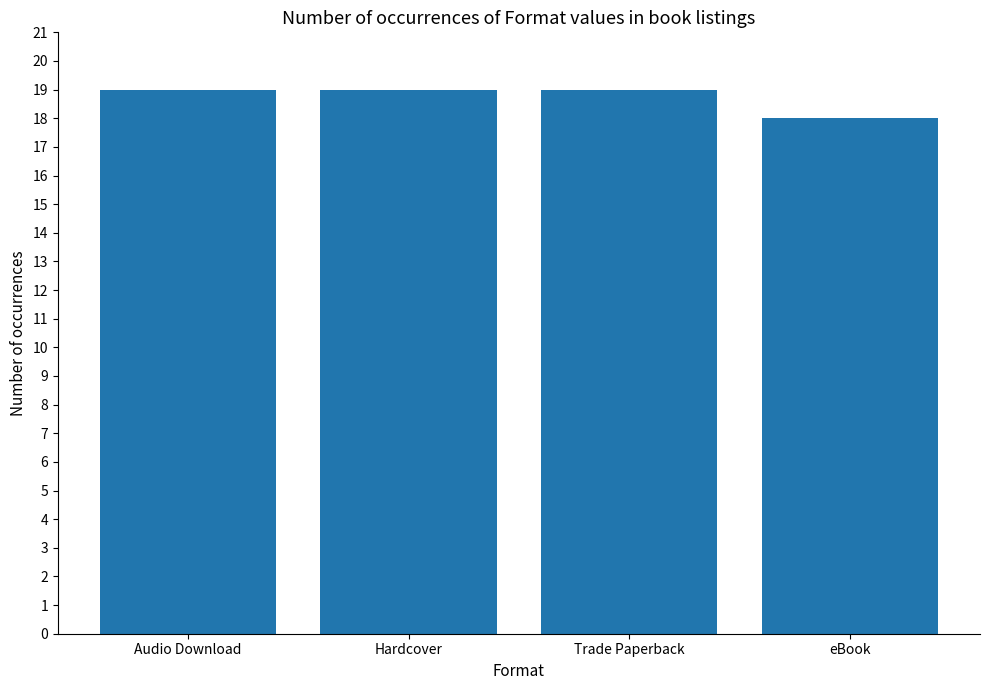

Count the values in the range 19 to 20.

3